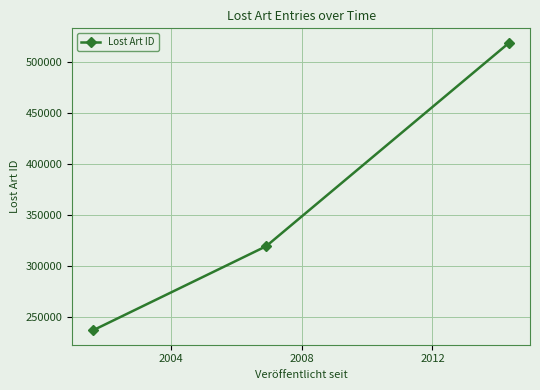

What is the difference between the maximum and minimum values?

281665